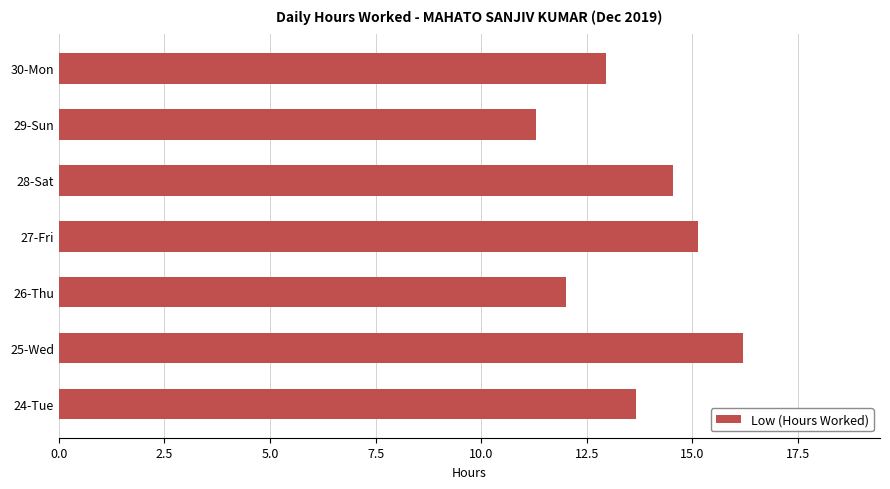

The chart shows a value of 2.3 at 29-Sun. True or false?

False